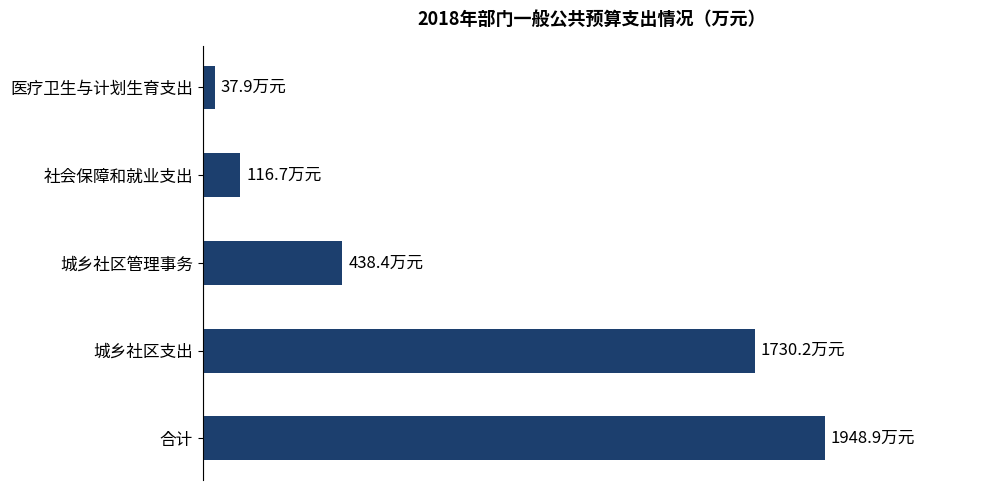

Are the bars horizontal?

Yes